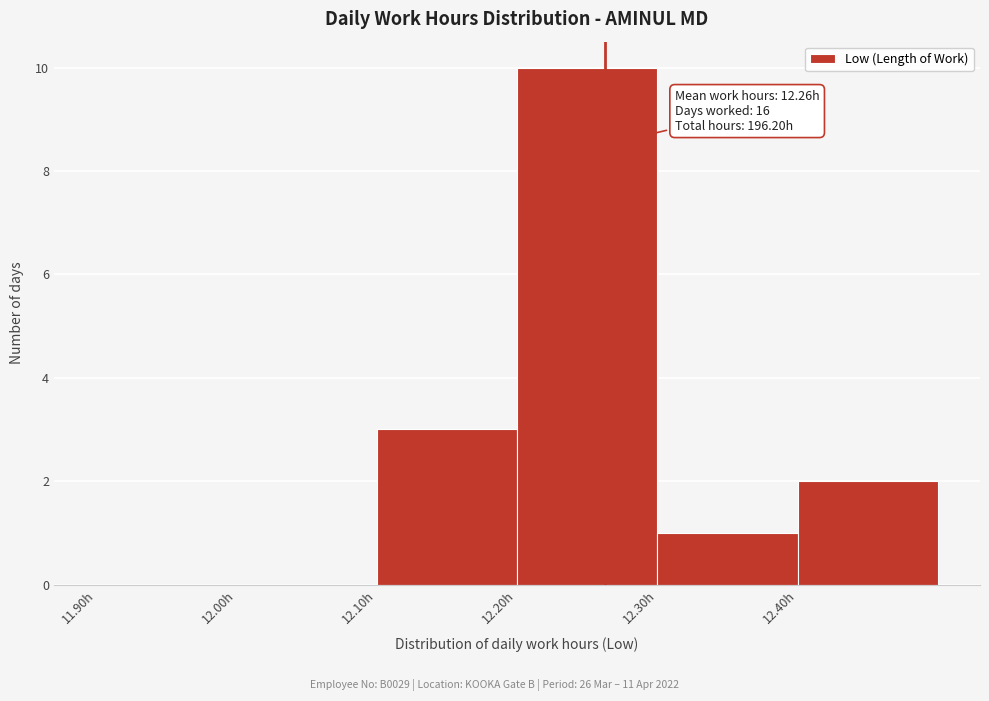

Which range on the x-axis has the tallest bar?

12.2 to 12.3